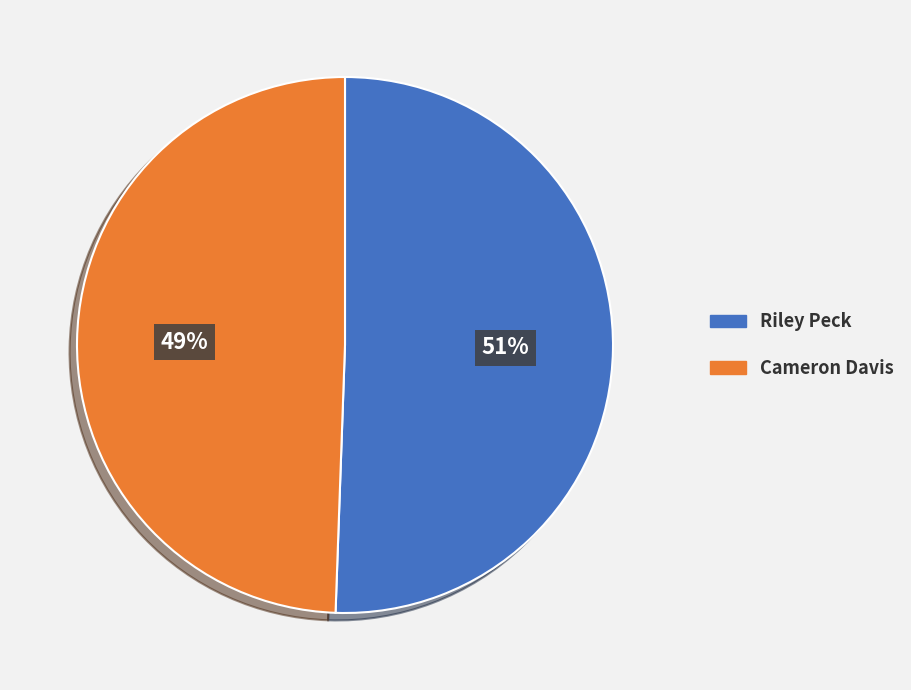

Which slice is the largest?

Riley Peck